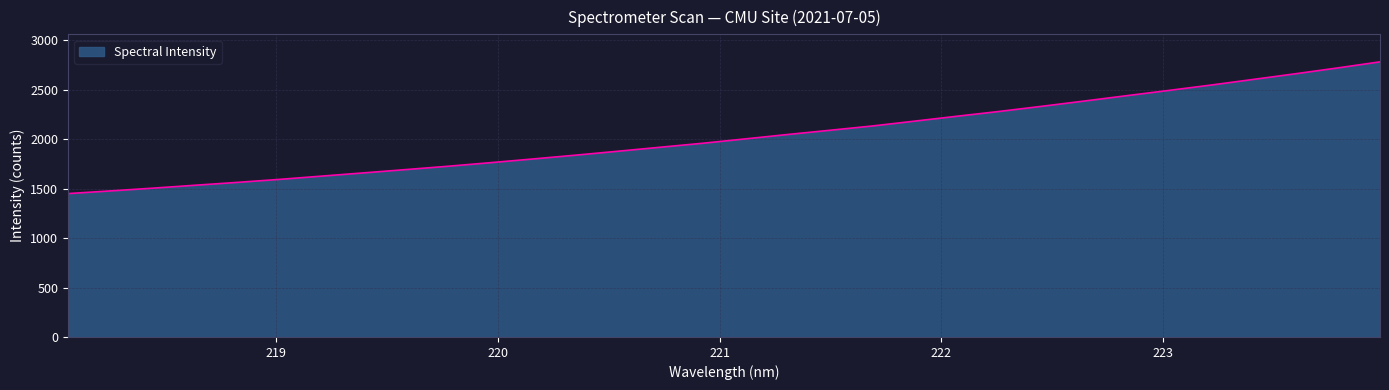

What is the difference between the maximum and minimum values?

1331.9